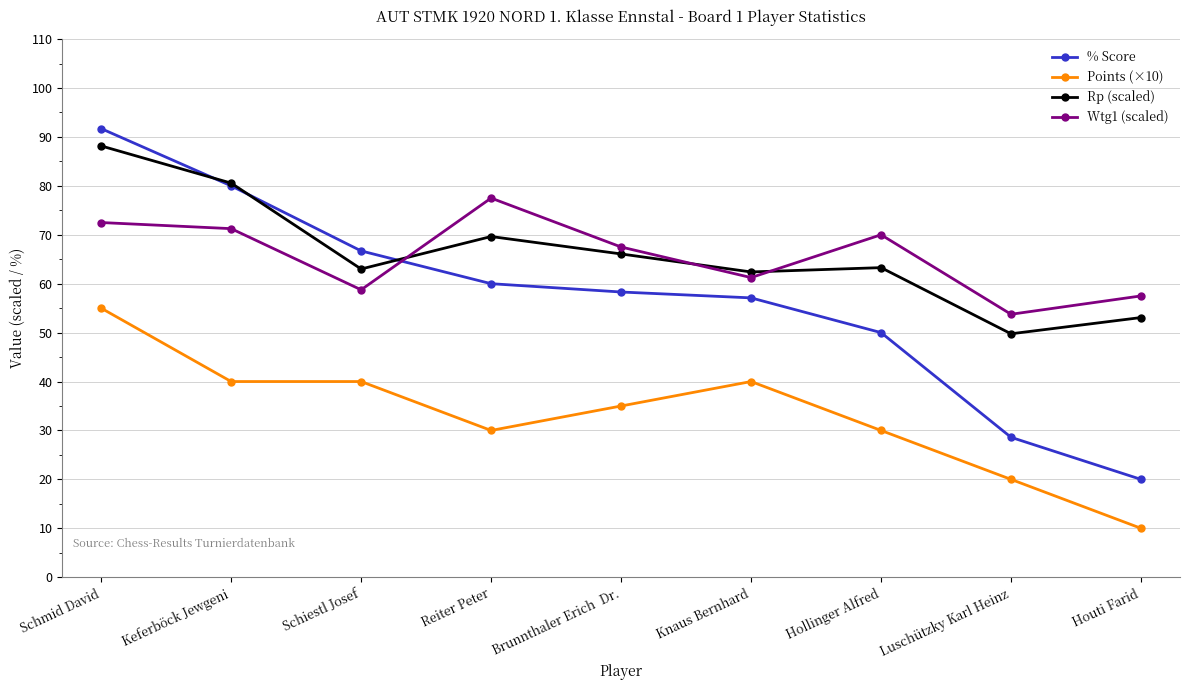

The value of Rp (scaled) at Schiestl Josef is 63.0. True or false?

True